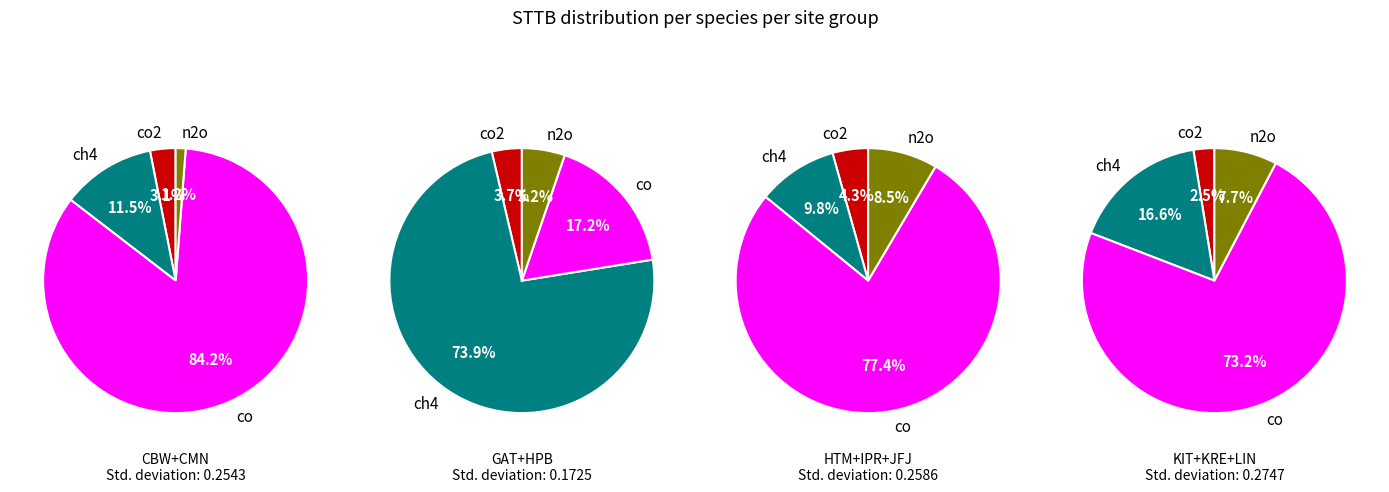

Which series has the widest spread of values?

co